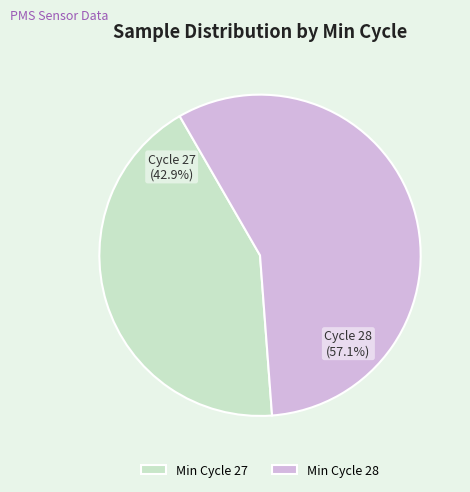

Between Min Cycle 27 and Min Cycle 28, which is larger?

Min Cycle 28